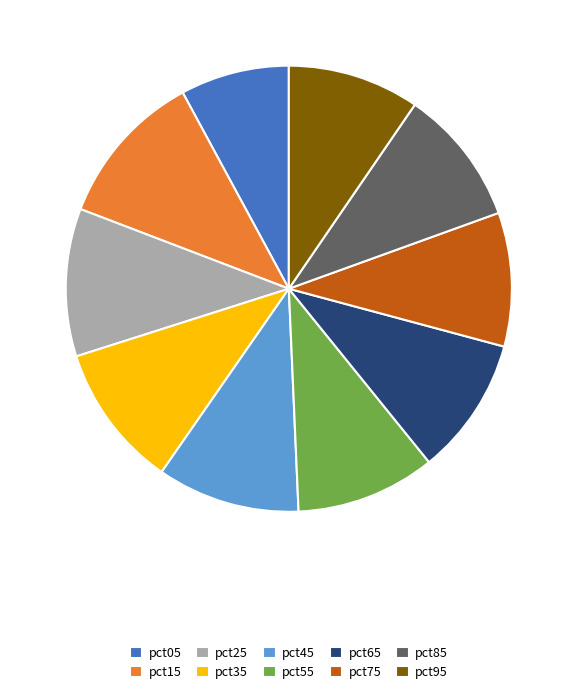

What is the smallest slice in the pie chart?

pct05